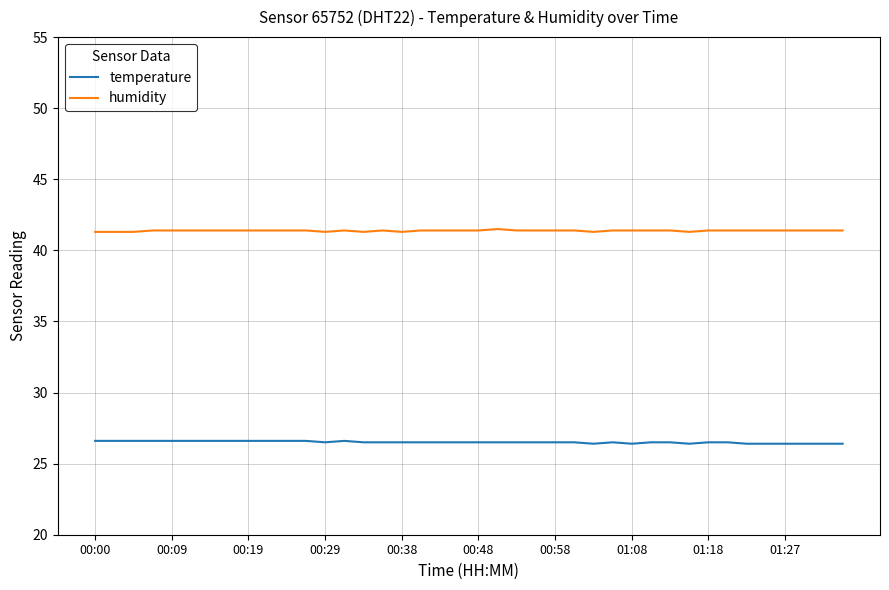

Which series has the largest total across all categories?

humidity